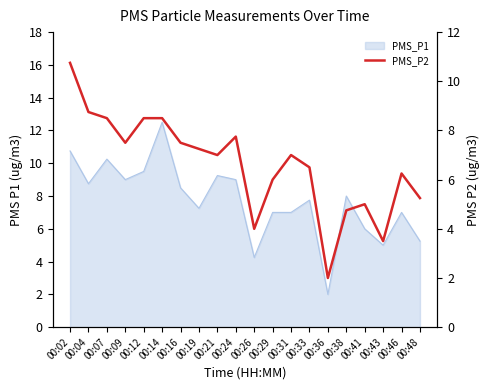

What is the value of the 15th point from the left?

2.0